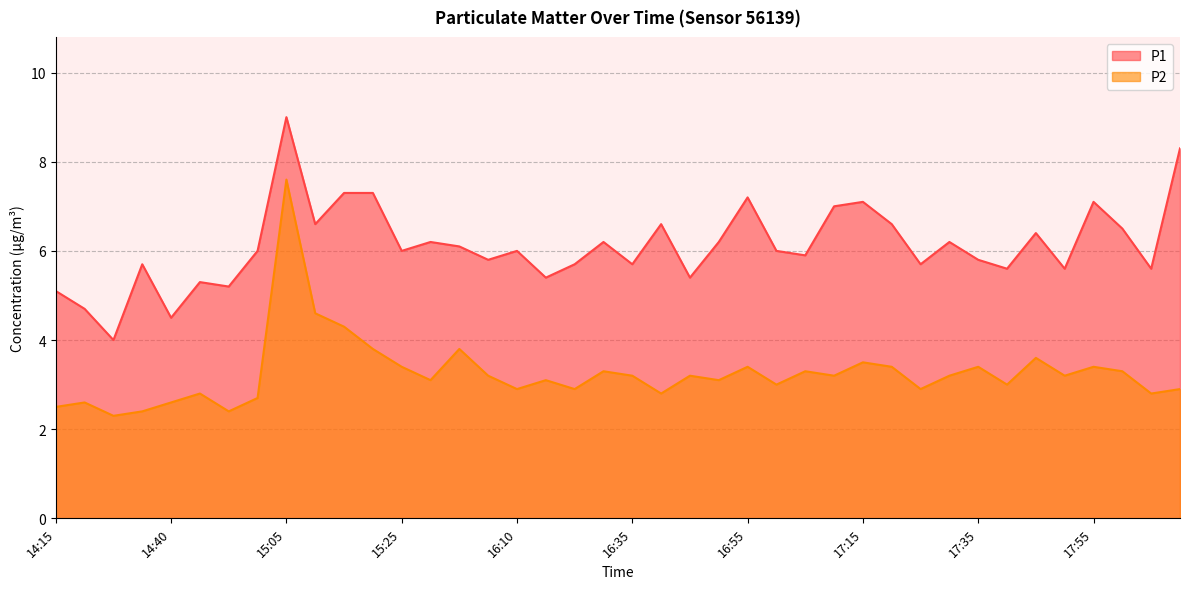

Rank the series at 16:15 from lowest to highest value.

P2, P1